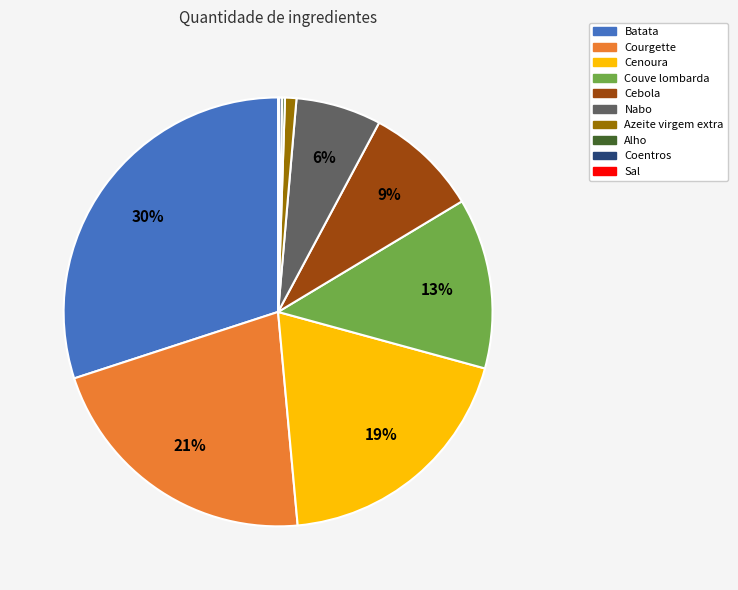

Which slice is the largest?

Batata